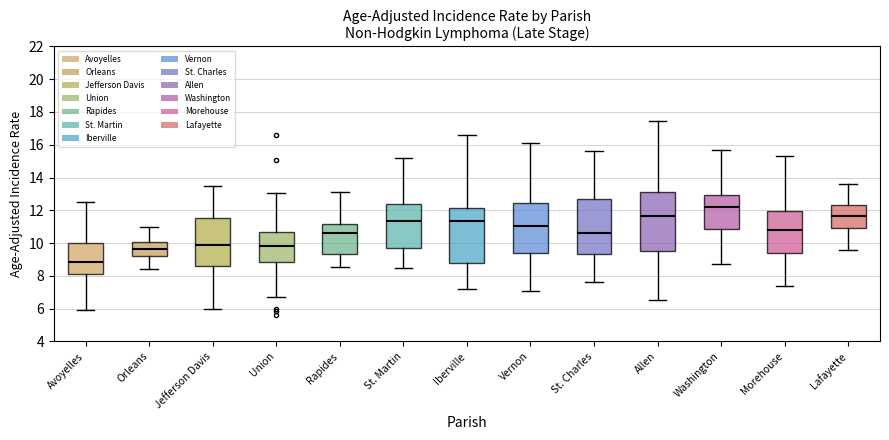

Comparing the boxes themselves (not the whiskers), which one is the tallest?

Allen